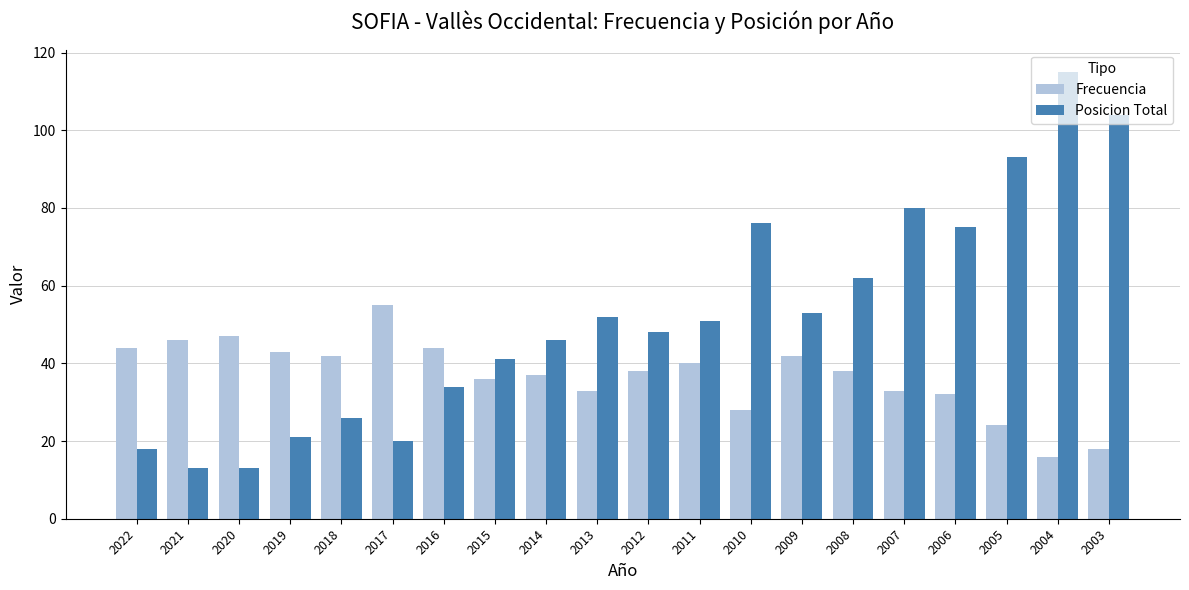

What is the difference between the highest and lowest values at 2012?

10